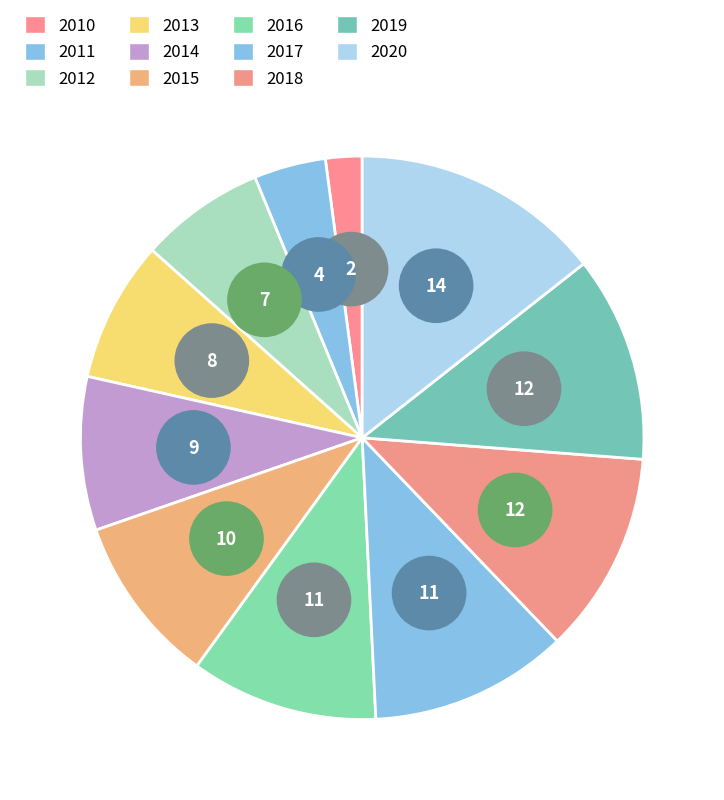

What percentage is the 2019 slice, to the nearest percent?

12%